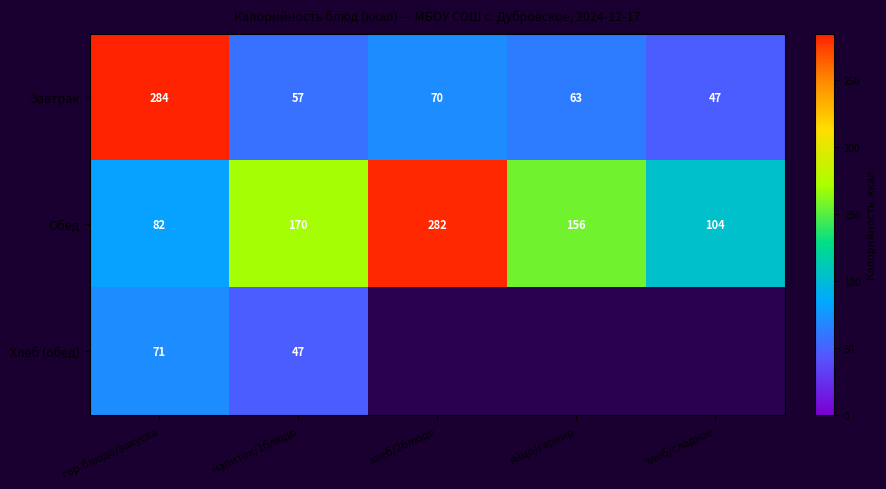

What is the sum of all Завтрак values?

521